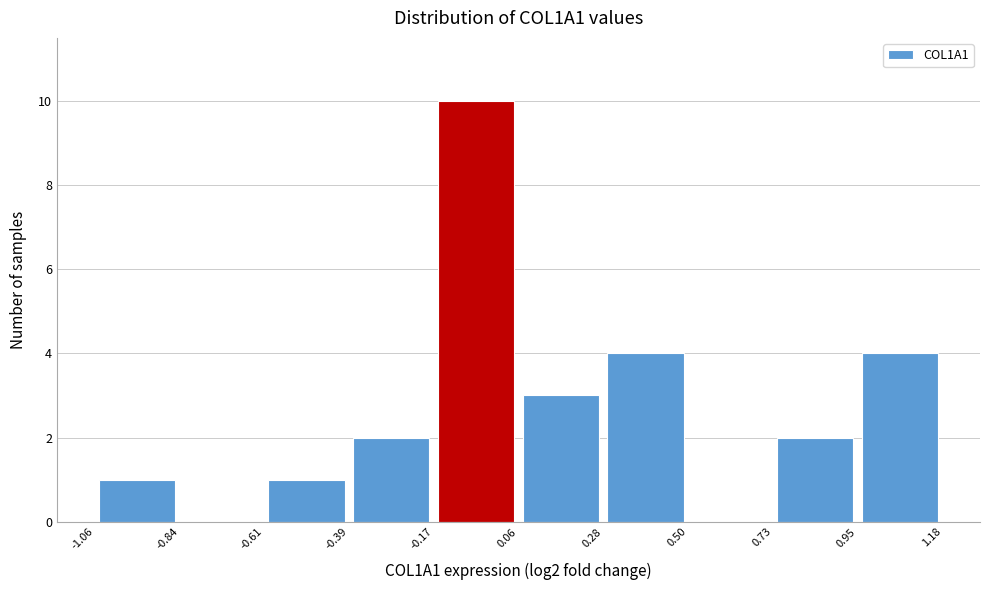

How tall is the bar that spans 0.95 to 1.18 on the x-axis? The values are not printed on the chart, so give them approximately, as read against the axis.

4